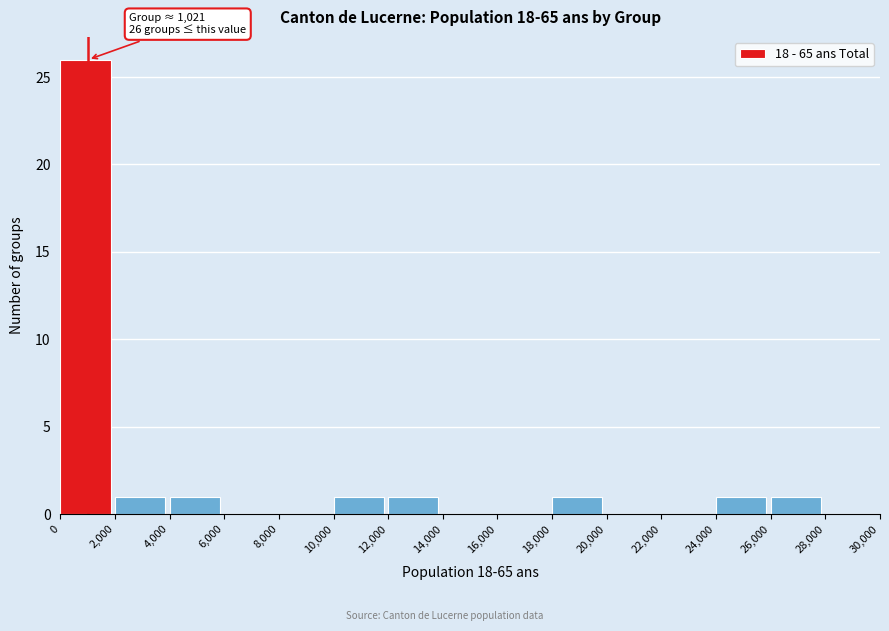

Which range on the x-axis has the tallest bar?

0 to 2,000